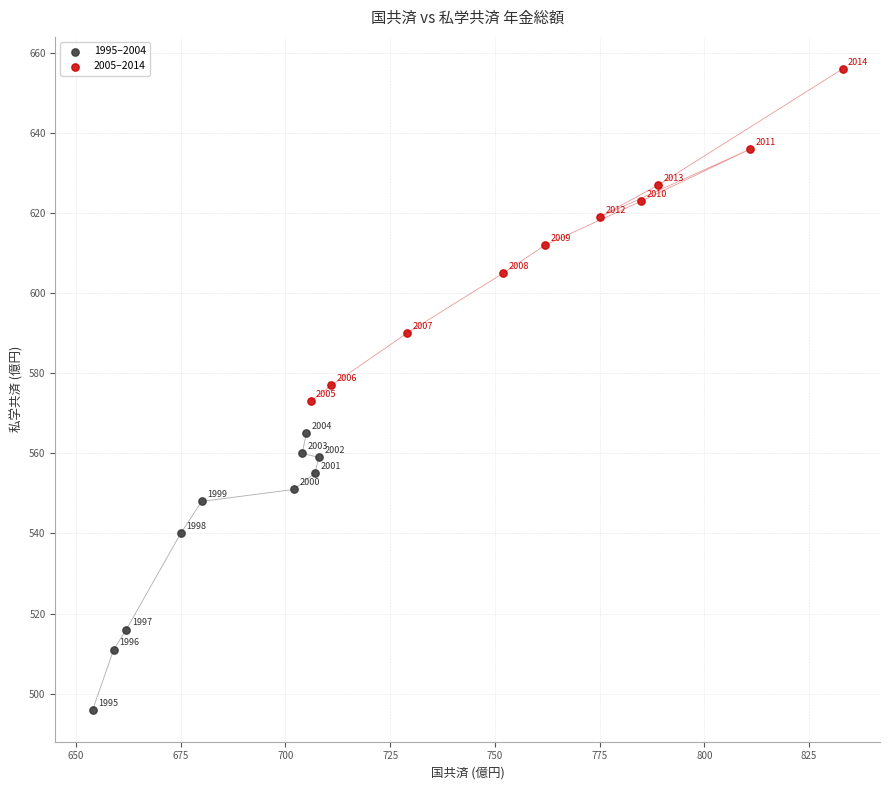

Which series reaches the minimum Y coordinate?

1995–2004